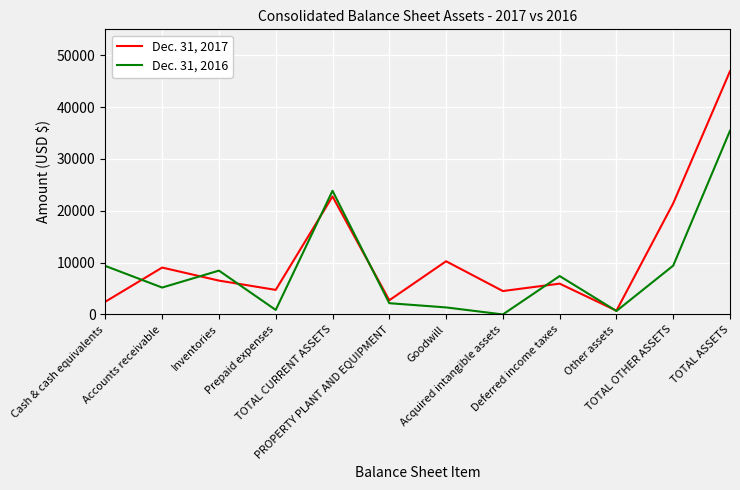

What value does the Dec. 31, 2017 series have at Inventories?

6526